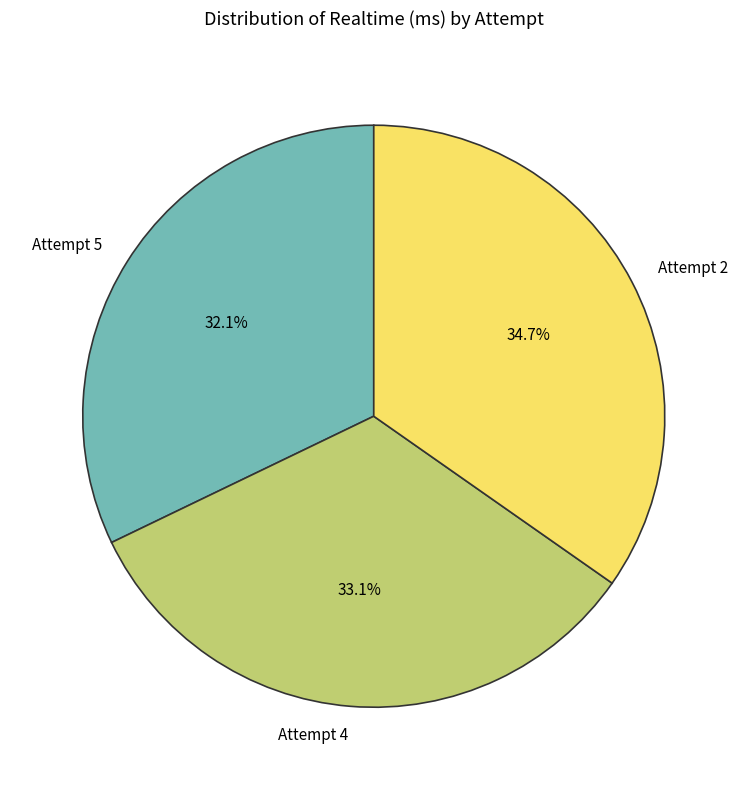

Which category has the biggest portion of the pie?

Attempt 2